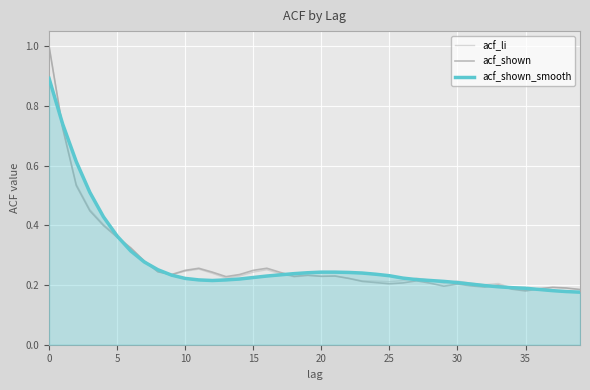

What is the highest value of the acf_shown_smooth series?

0.9